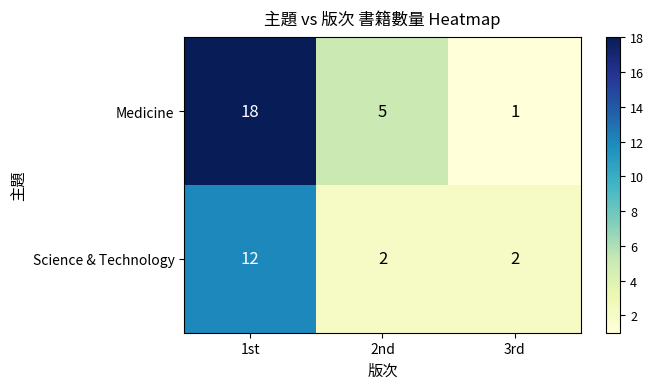

The value of Science & Technology at 2nd is 1. True or false?

False